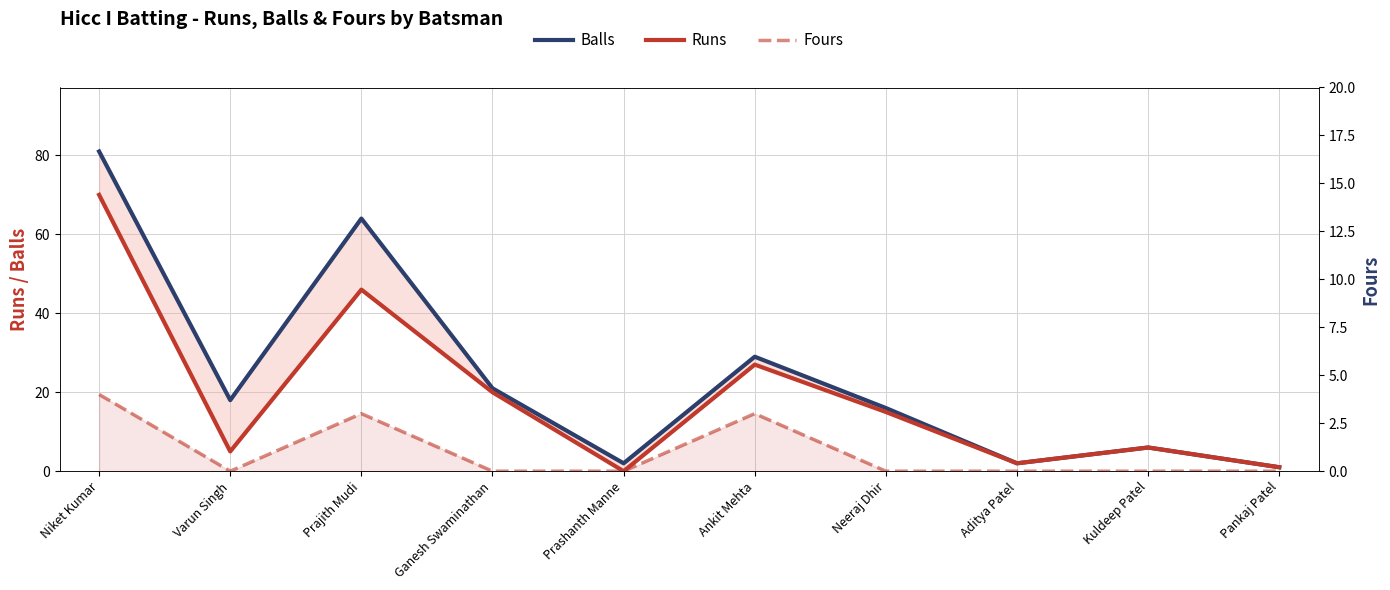

What is the label of the 4th point from the right?

Neeraj Dhir